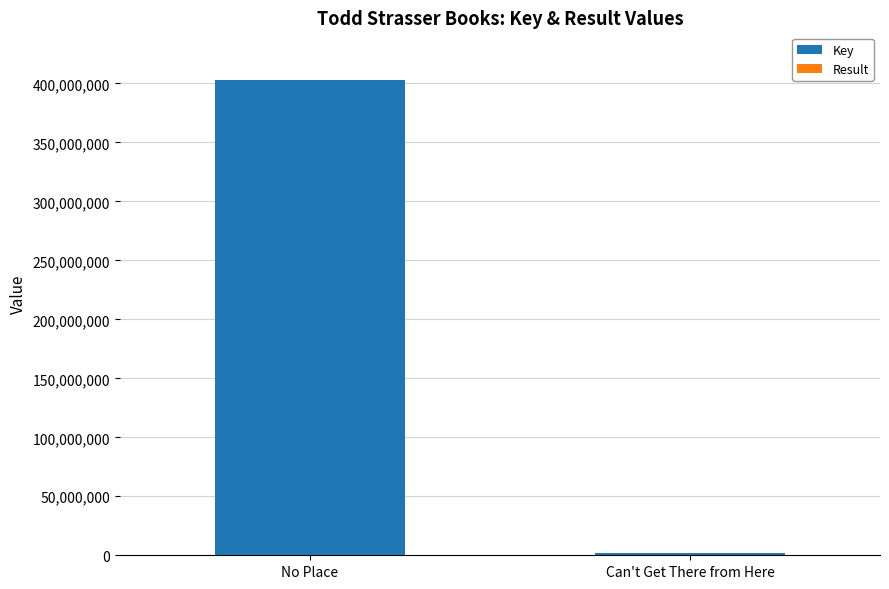

The Key series shows 584520012 at No Place. True or false?

False